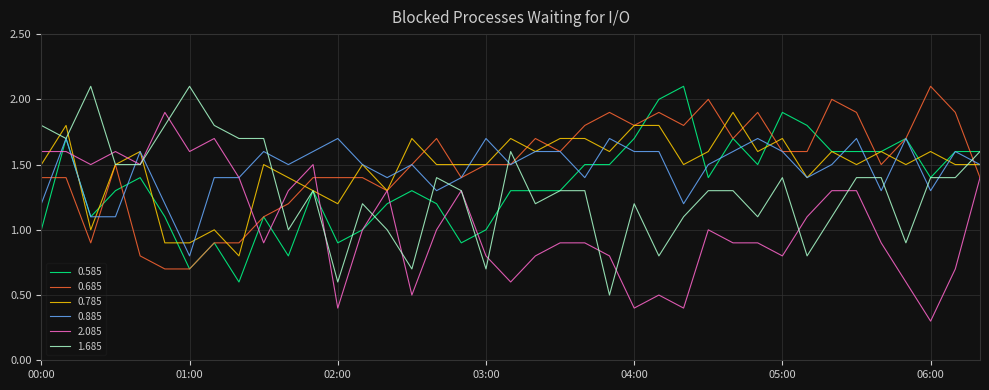

What is the maximum value for 0.685?

2.1